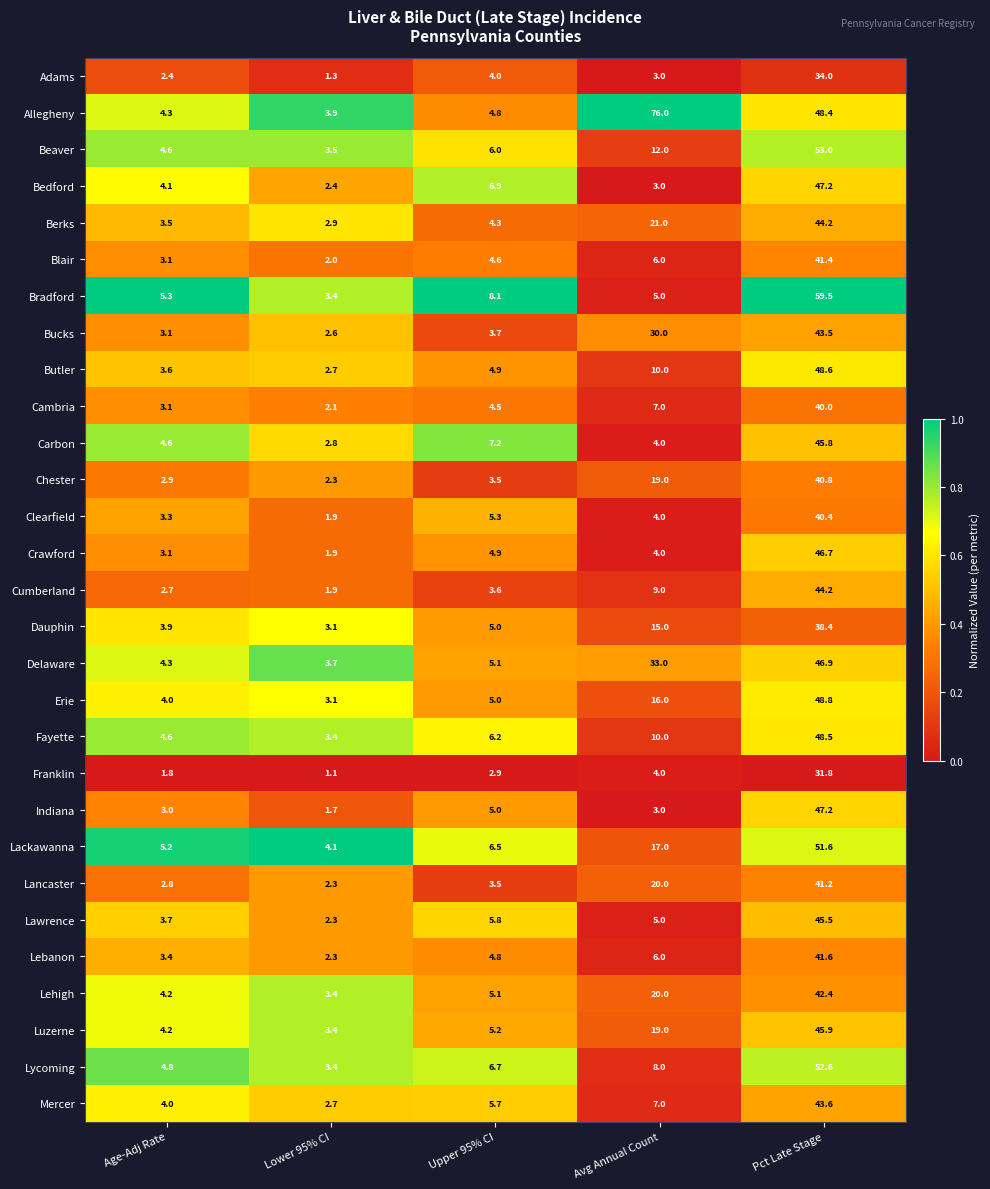

Rank the categories by Lackawanna value from lowest to highest.

Lower 95% CI, Age-Adj Rate, Upper 95% CI, Avg Annual Count, Pct Late Stage